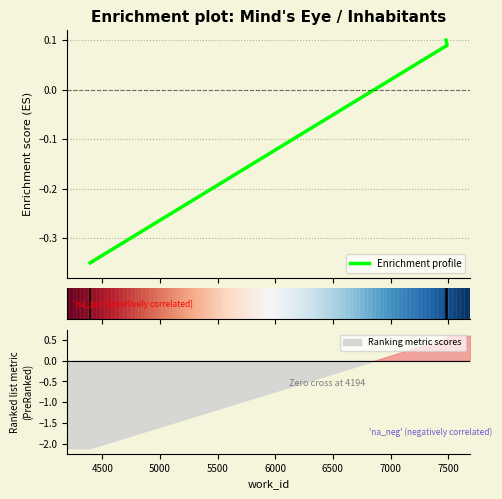

Does the chart display data point markers on the line(s)?

No